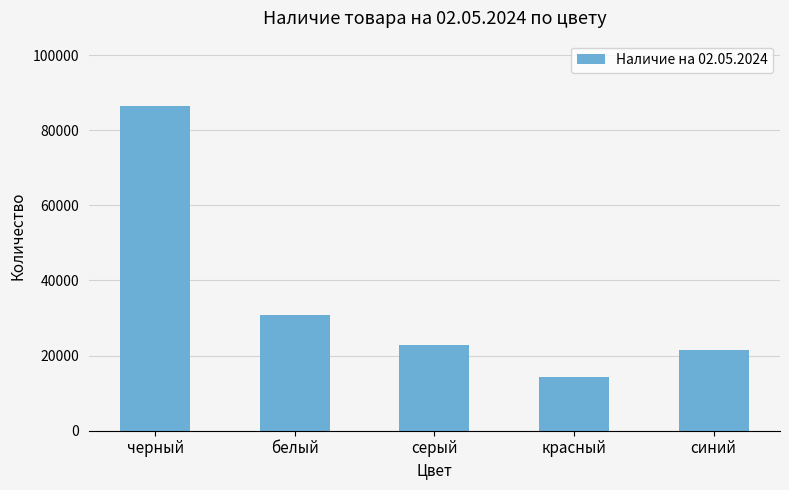

What is the minimum value shown in the chart?

14400